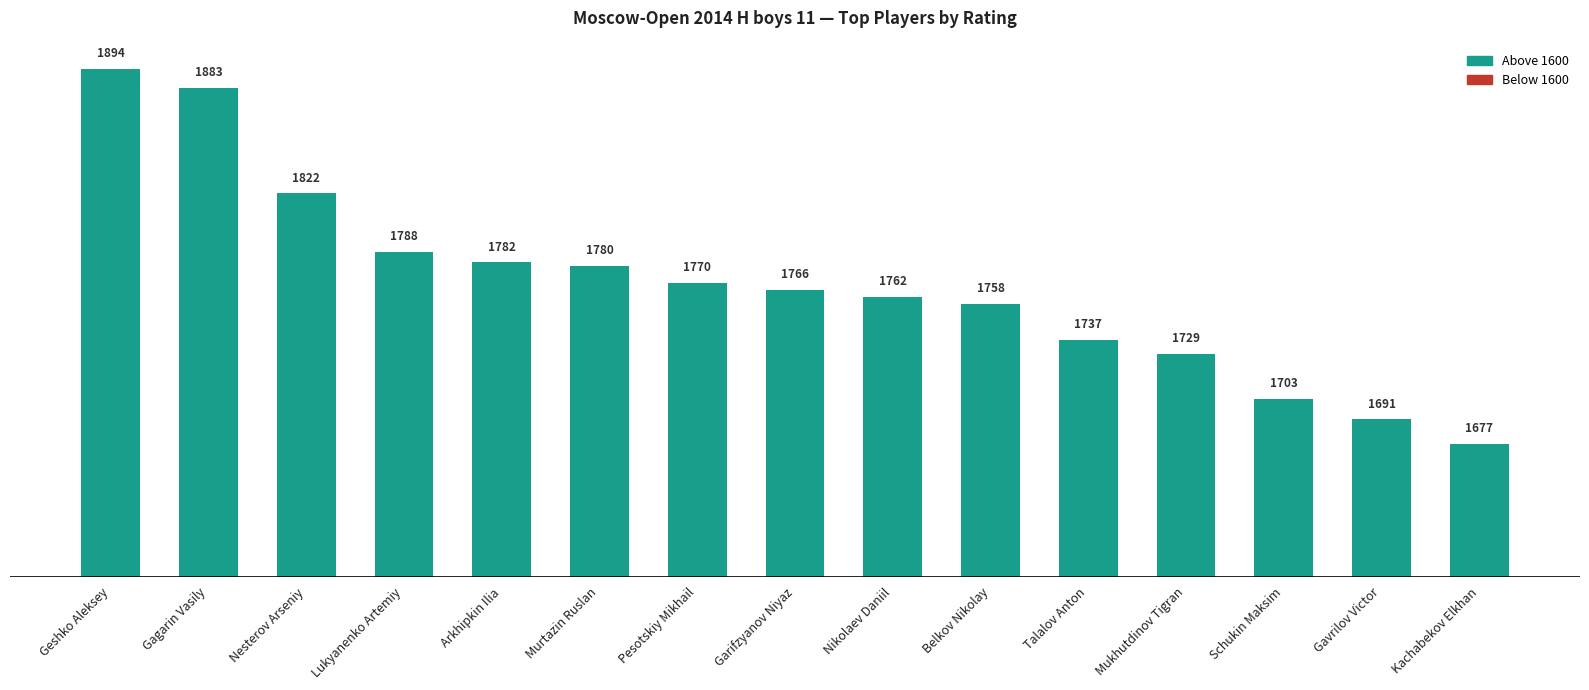

Between Lukyanenko Artemiy and Gagarin Vasily, which is larger?

Gagarin Vasily